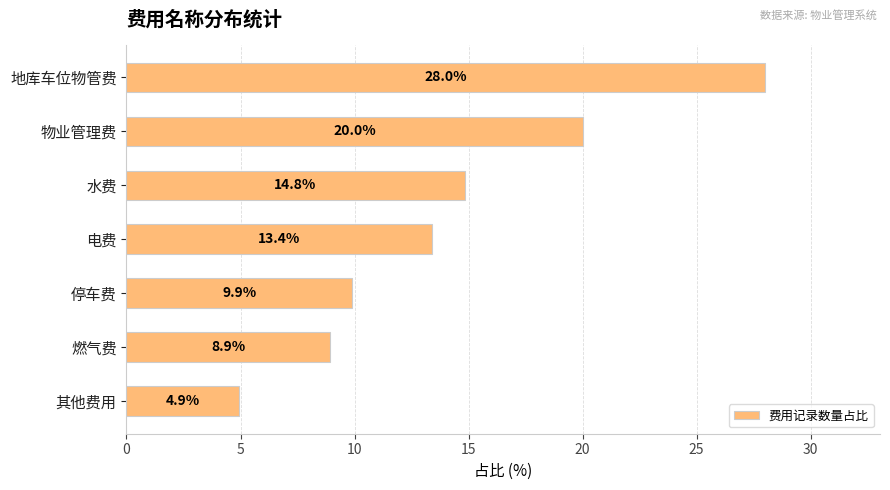

What is the maximum value shown in the chart?

28.0